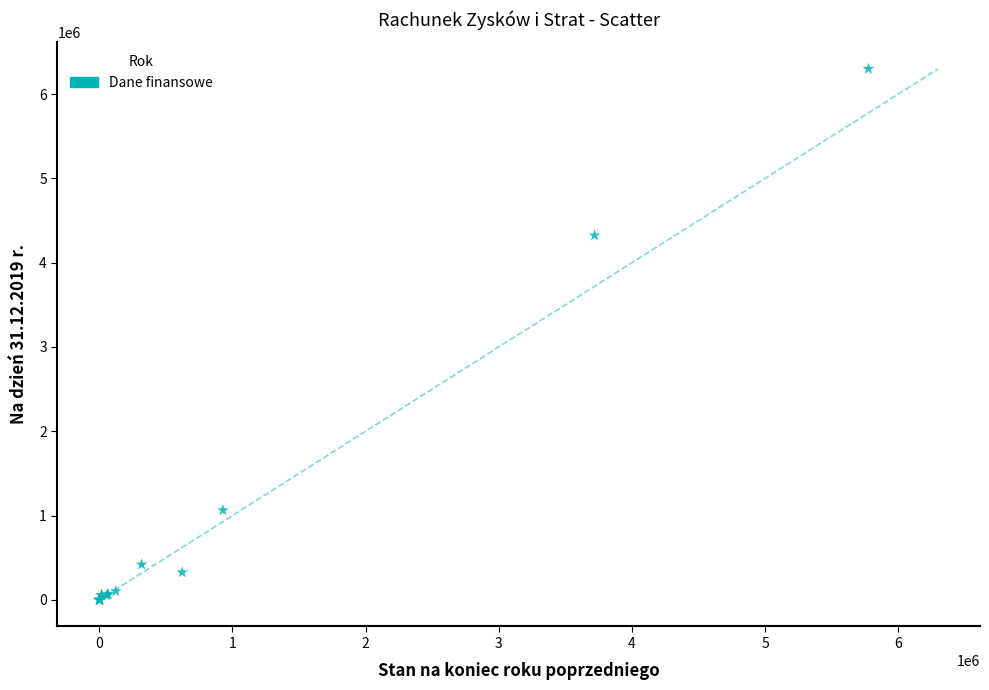

What Y value in the scatter plot is closest to 3149482?

4323813.3